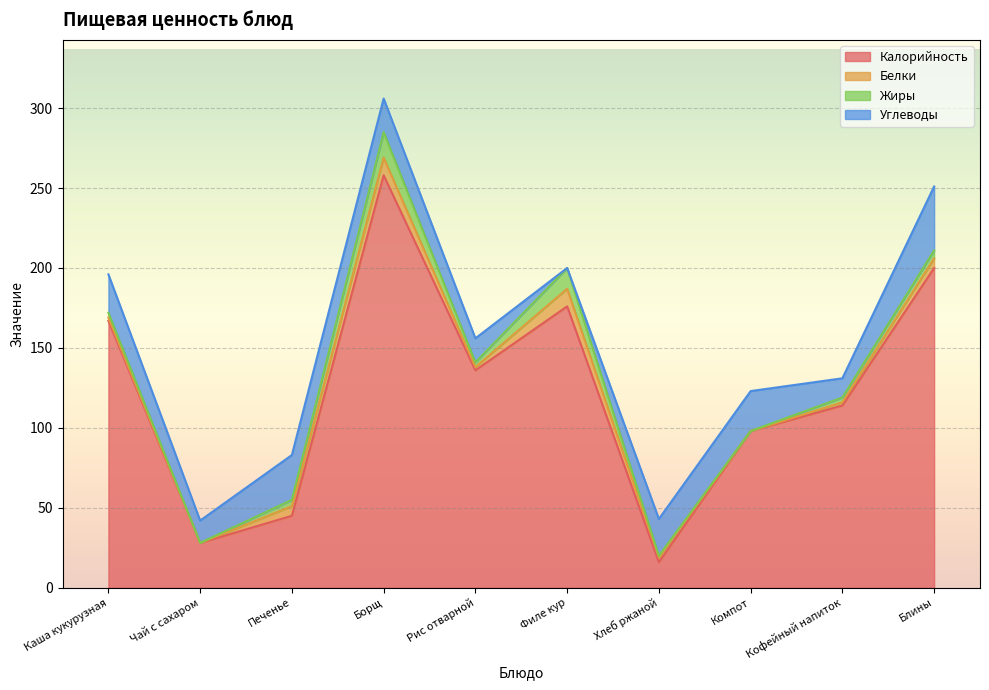

What are all the series names shown in the legend?

Калорийность, Белки, Жиры, Углеводы